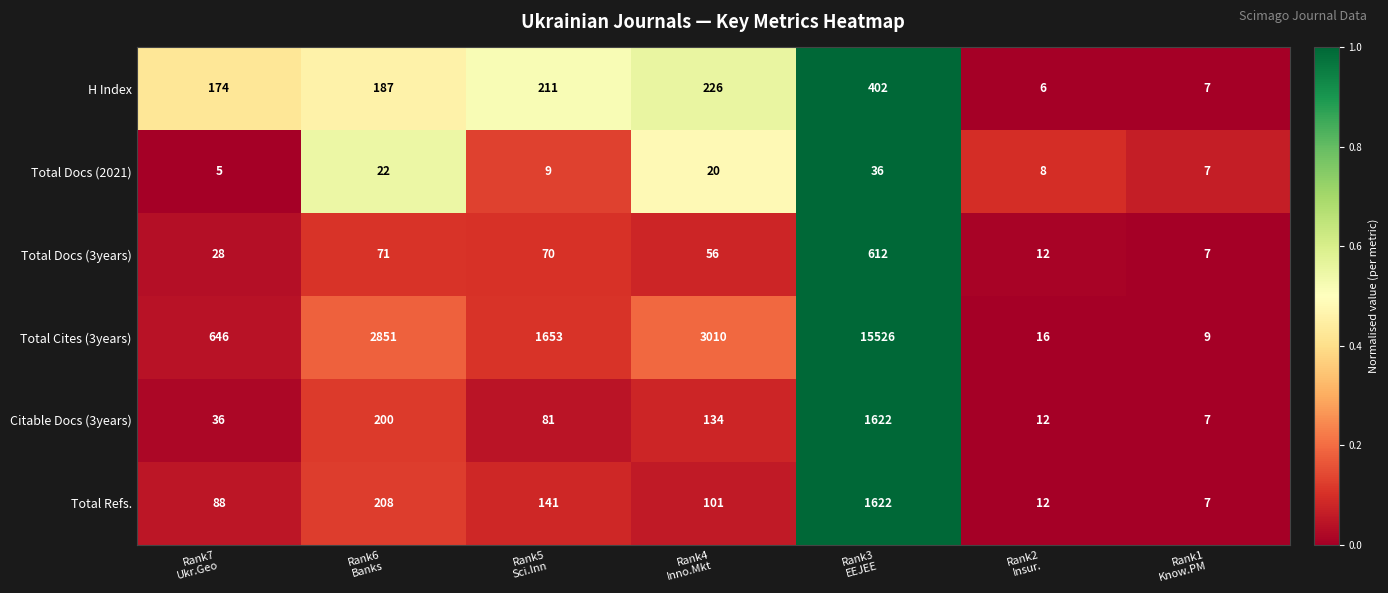

Which series has the widest spread of values?

Total Cites (3years)